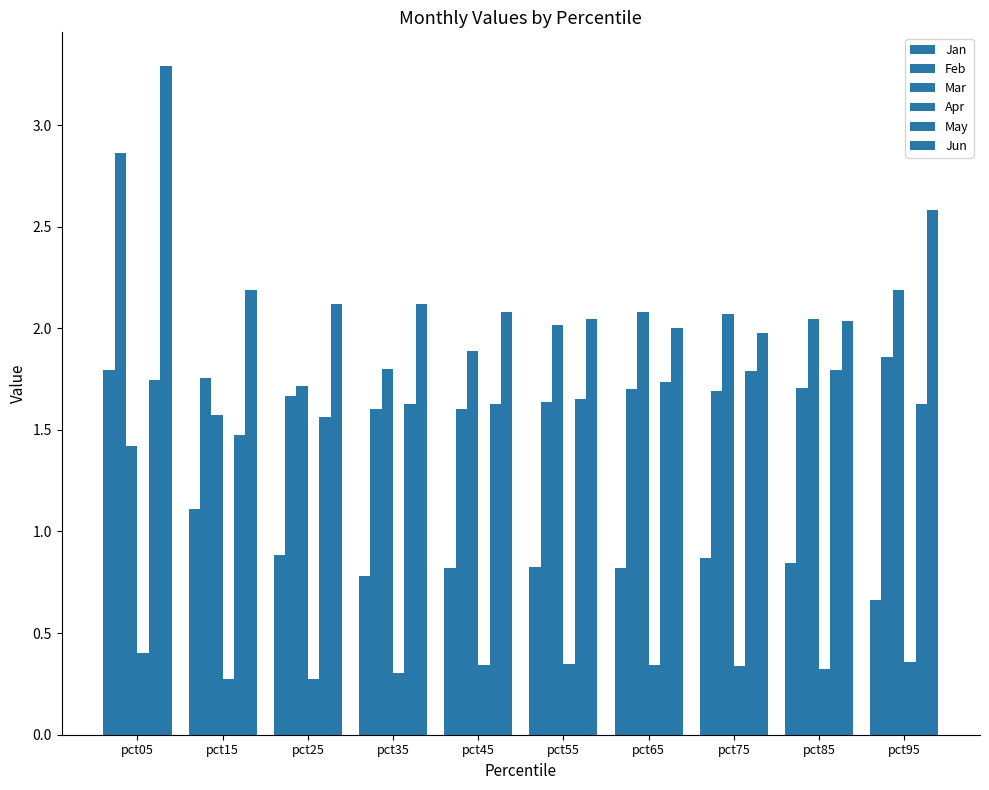

Rank the categories by Apr value from lowest to highest.

pct15, pct25, pct35, pct85, pct75, pct65, pct45, pct55, pct95, pct05